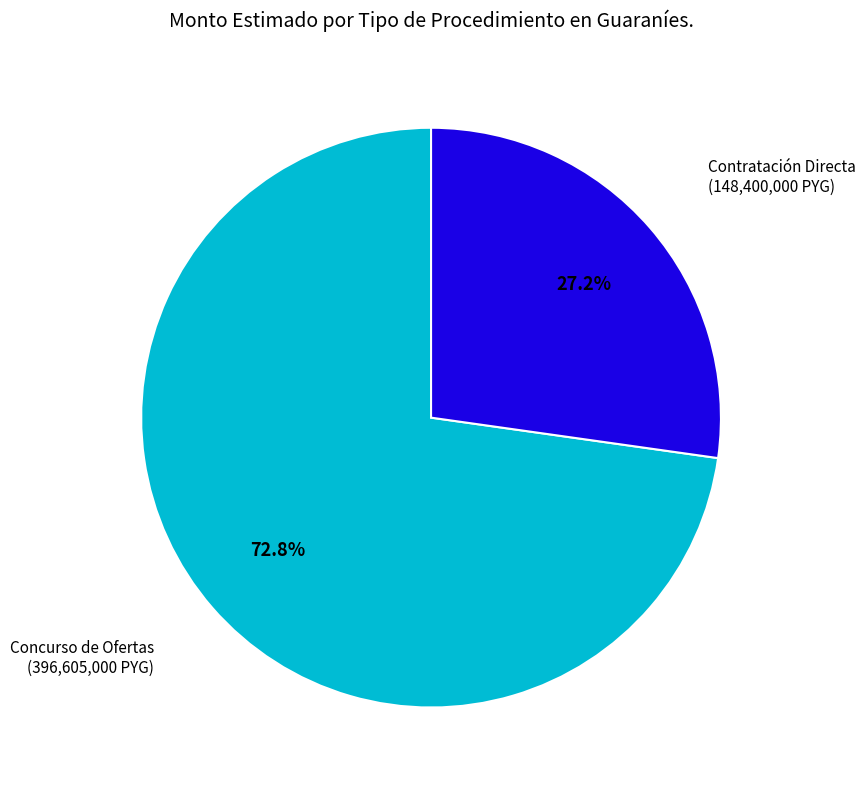

What is the smallest slice in the pie chart?

Contratación Directa (148,400,000 PYG)